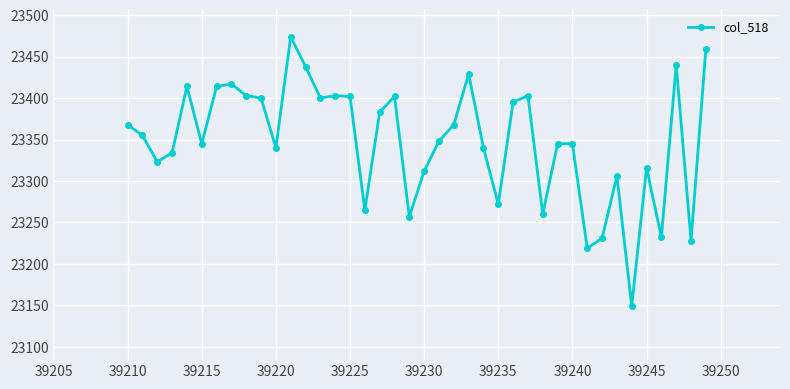

What is the value of the 5th point from the left?

23414